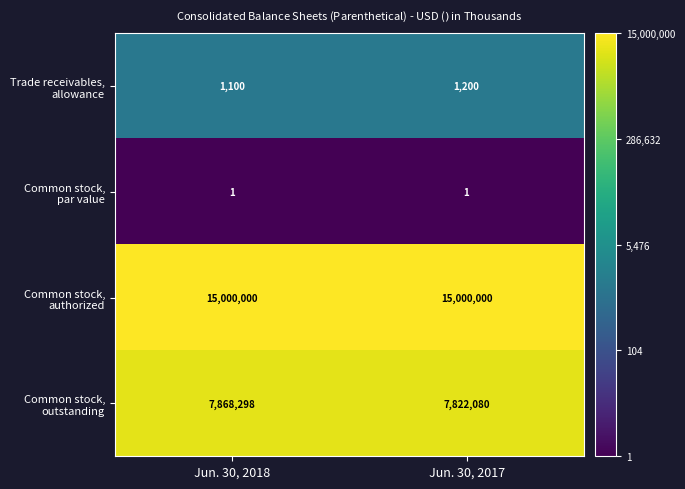

What is the maximum value shown in the chart?

15000000